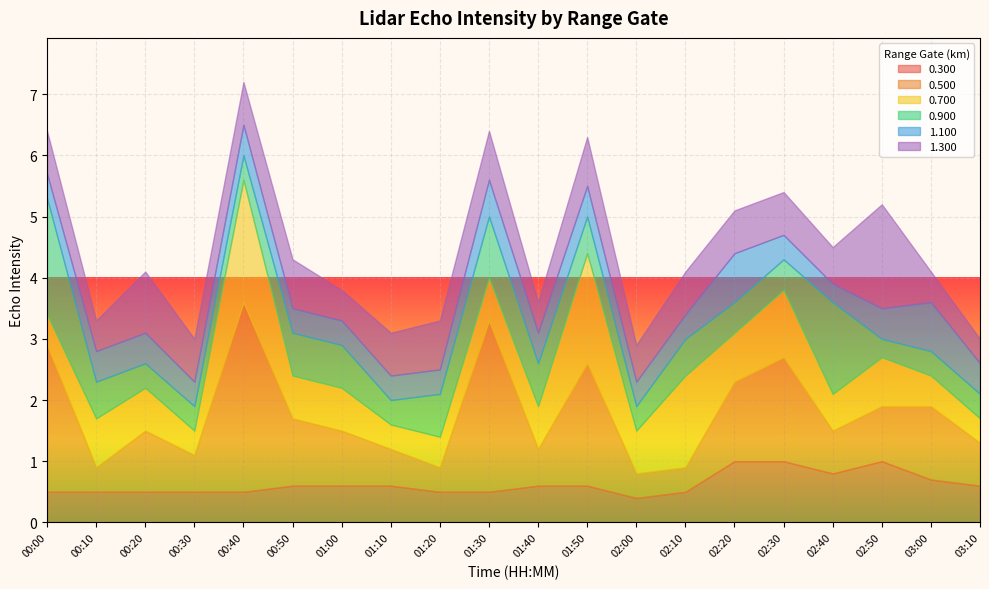

What is the value of the 0.900 point at the 19th from the left?

0.4